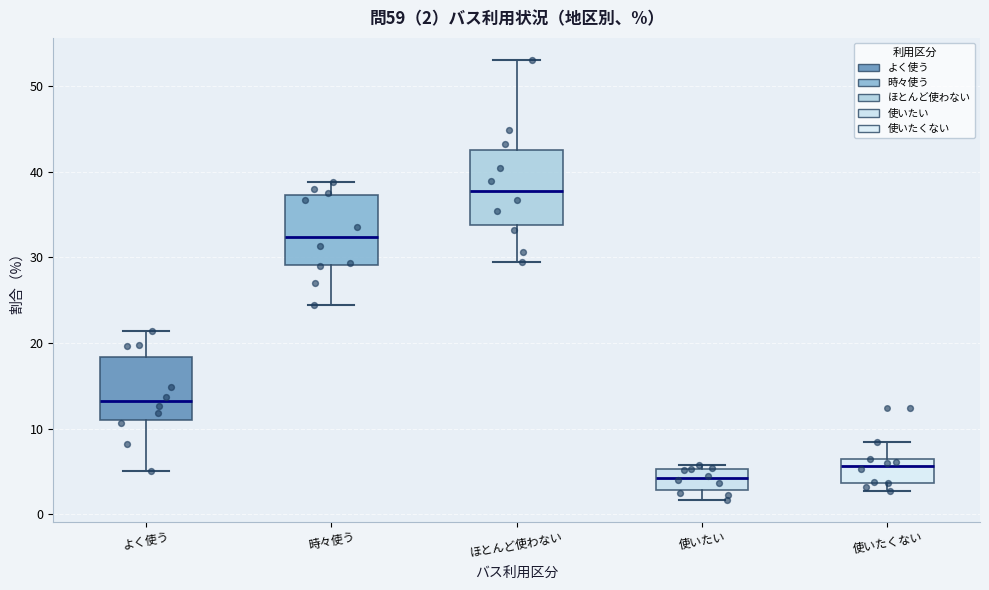

Which box has the highest median line?

ほとんど使わない